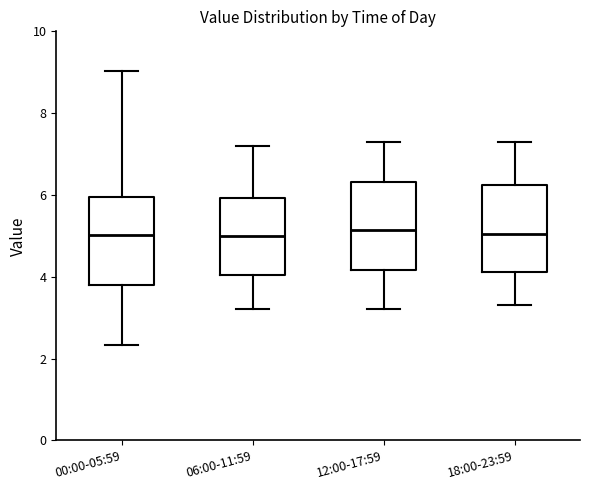

Where does the median line of the box for 12:00-17:59 sit on the y-axis? The values are not printed on the chart, so give them approximately, as read against the axis.

5.2